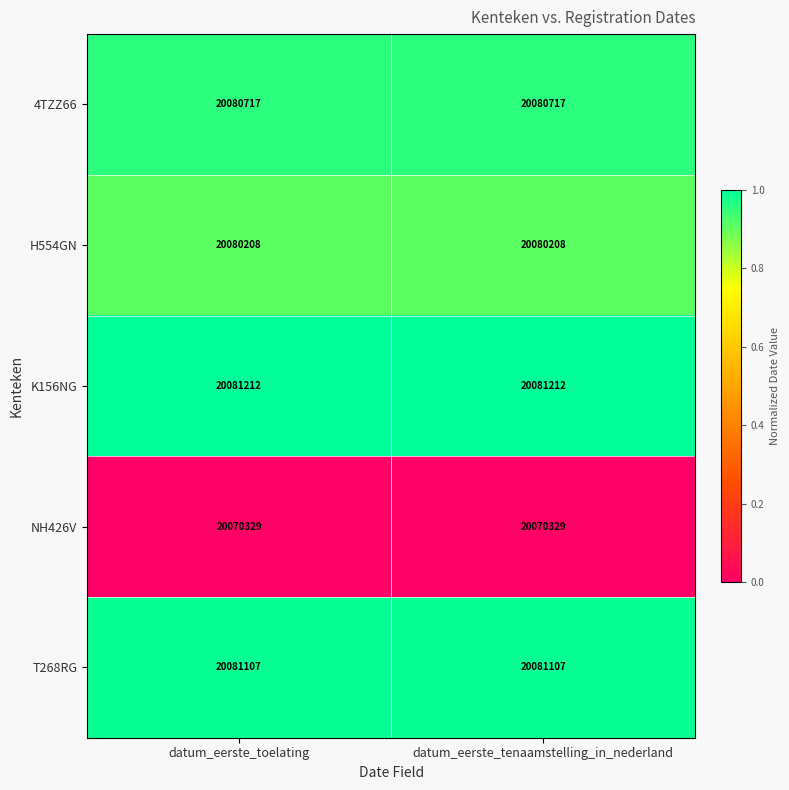

Reading left to right, what are all the values shown in this chart?

4TZZ66: 20080717	20080717
H554GN: 20080208	20080208
K156NG: 20081212	20081212
NH426V: 20070329	20070329
T268RG: 20081107	20081107